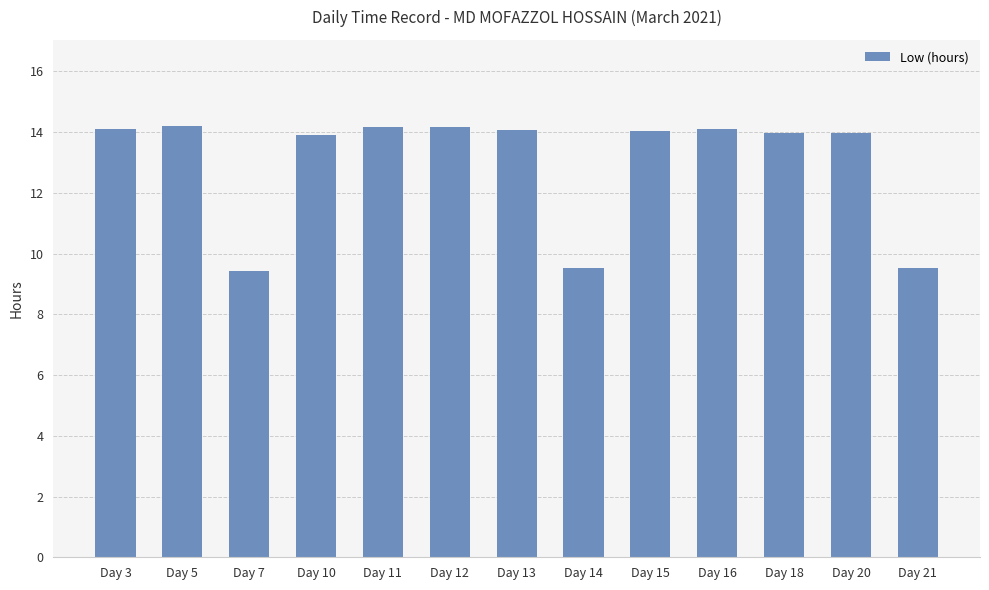

What is the maximum value shown in the chart?

14.2